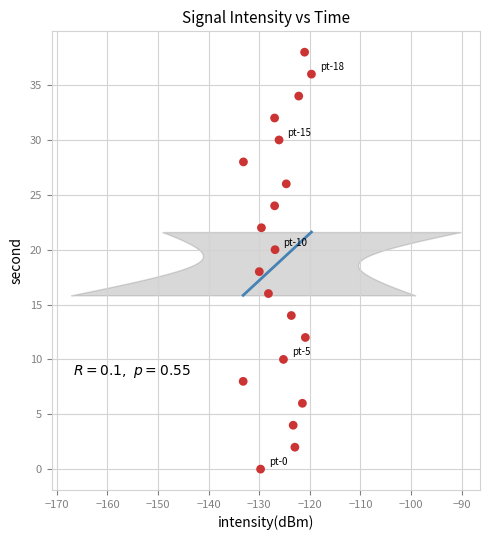

What is the range of Y values (max minus min)?

38